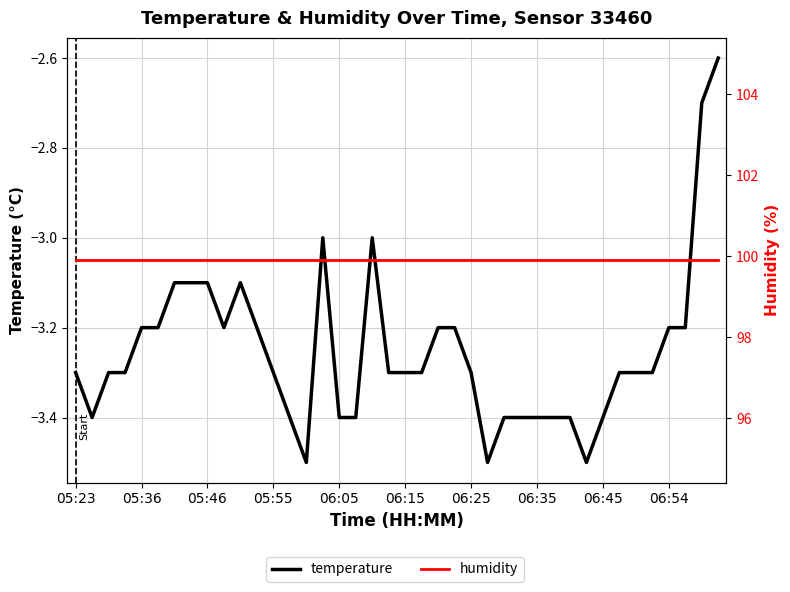

How many distinct data groups are displayed?

2